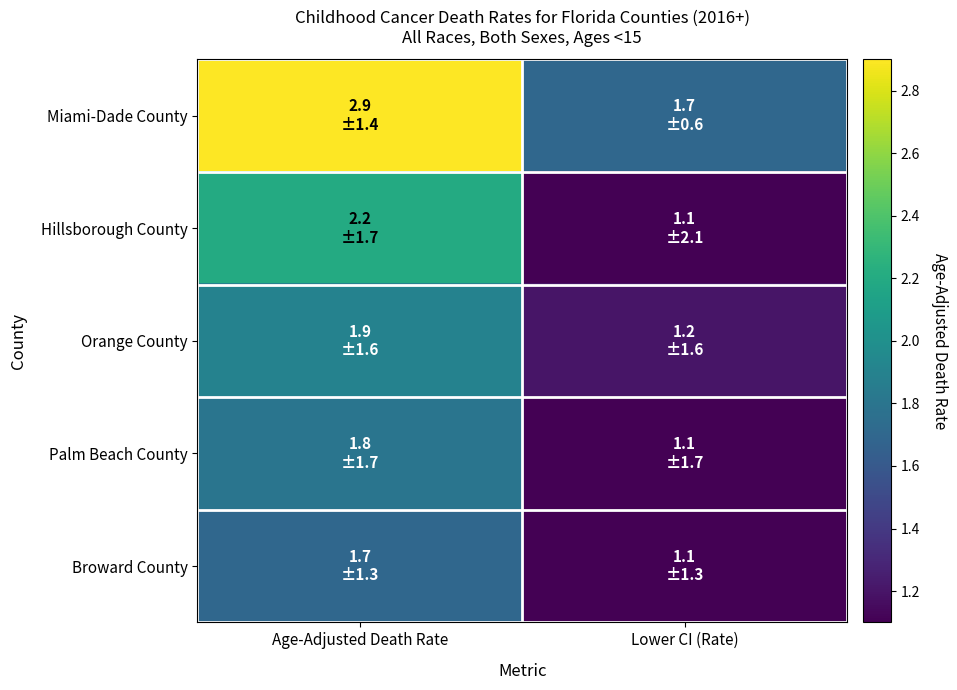

Reading left to right, what are all the values shown in this chart?

Miami-Dade County: Age-Adjusted Death Rate=2.9	Lower CI (Rate)=1.7
Hillsborough County: Age-Adjusted Death Rate=2.2	Lower CI (Rate)=1.1
Orange County: Age-Adjusted Death Rate=1.9	Lower CI (Rate)=1.2
Palm Beach County: Age-Adjusted Death Rate=1.8	Lower CI (Rate)=1.1
Broward County: Age-Adjusted Death Rate=1.7	Lower CI (Rate)=1.1